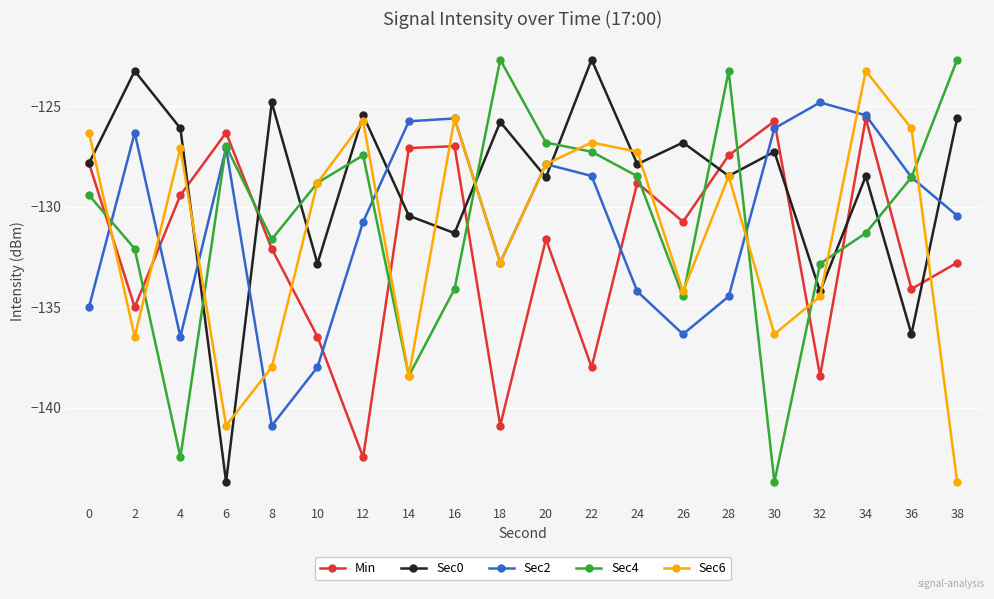

Is the value of Sec0 at 18 greater than the value of Min at 6?

Yes